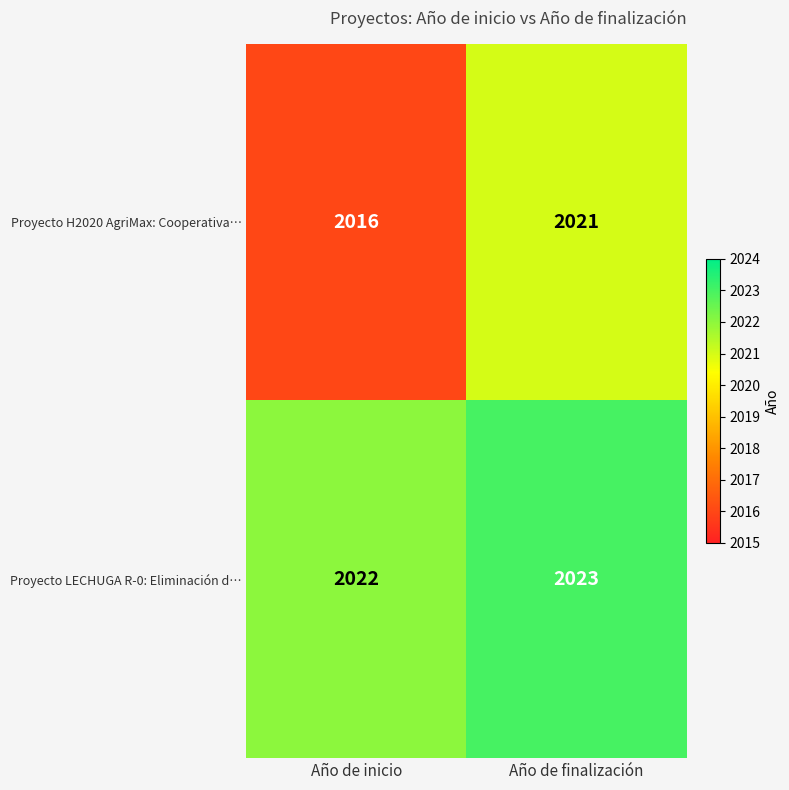

At which category is the sum across all series the highest?

Año de finalización